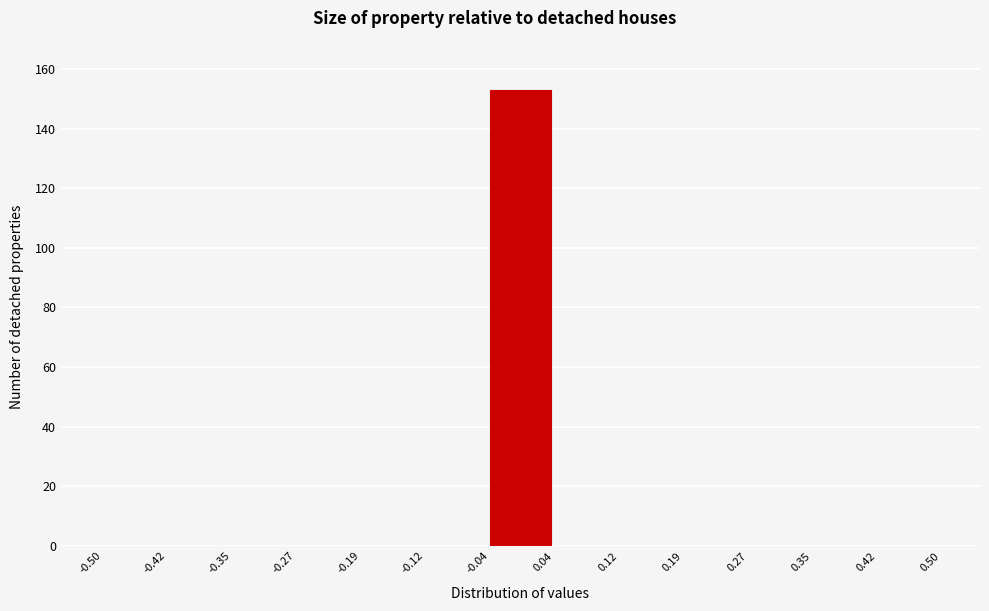

Reading left to right, list every bar in this chart as the range it spans on the x-axis followed by its height. The values are not printed on the chart, so give them approximately, as read against the axis.

-0.50 to -0.42: 0
-0.42 to -0.35: 0
-0.35 to -0.27: 0
-0.27 to -0.19: 0
-0.19 to -0.12: 0
-0.12 to -0.04: 0
-0.04 to 0.04: 154
0.04 to 0.12: 0
0.12 to 0.19: 0
0.19 to 0.27: 0
0.27 to 0.35: 0
0.35 to 0.42: 0
0.42 to 0.50: 0